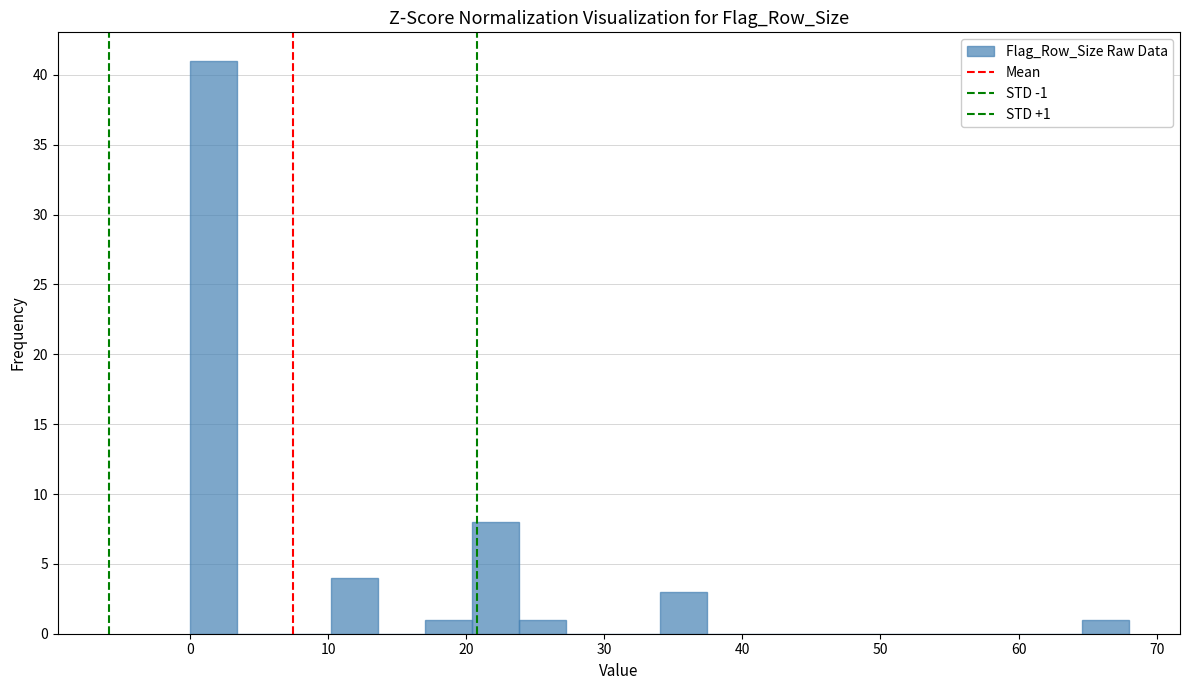

Around what value on the x-axis is the tallest bar? Give the approximate position of its centre, as read against the axis.

2